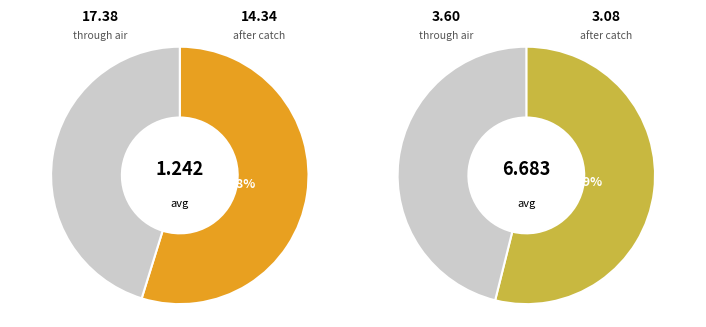

To the nearest percent, what is the average slice percentage?

50%